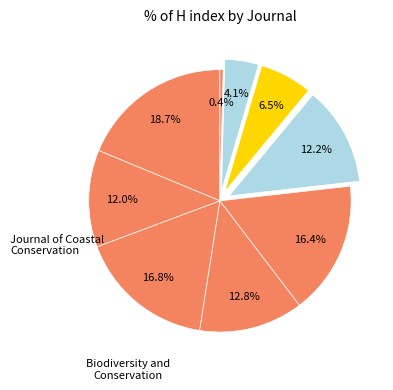

How many slices are in this pie chart?

9